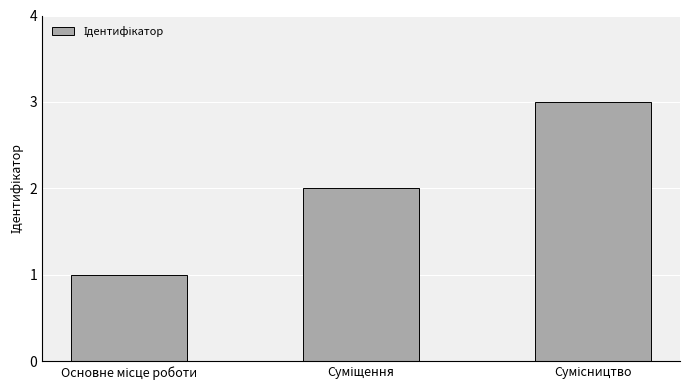

How many values are between 1 and 3?

3